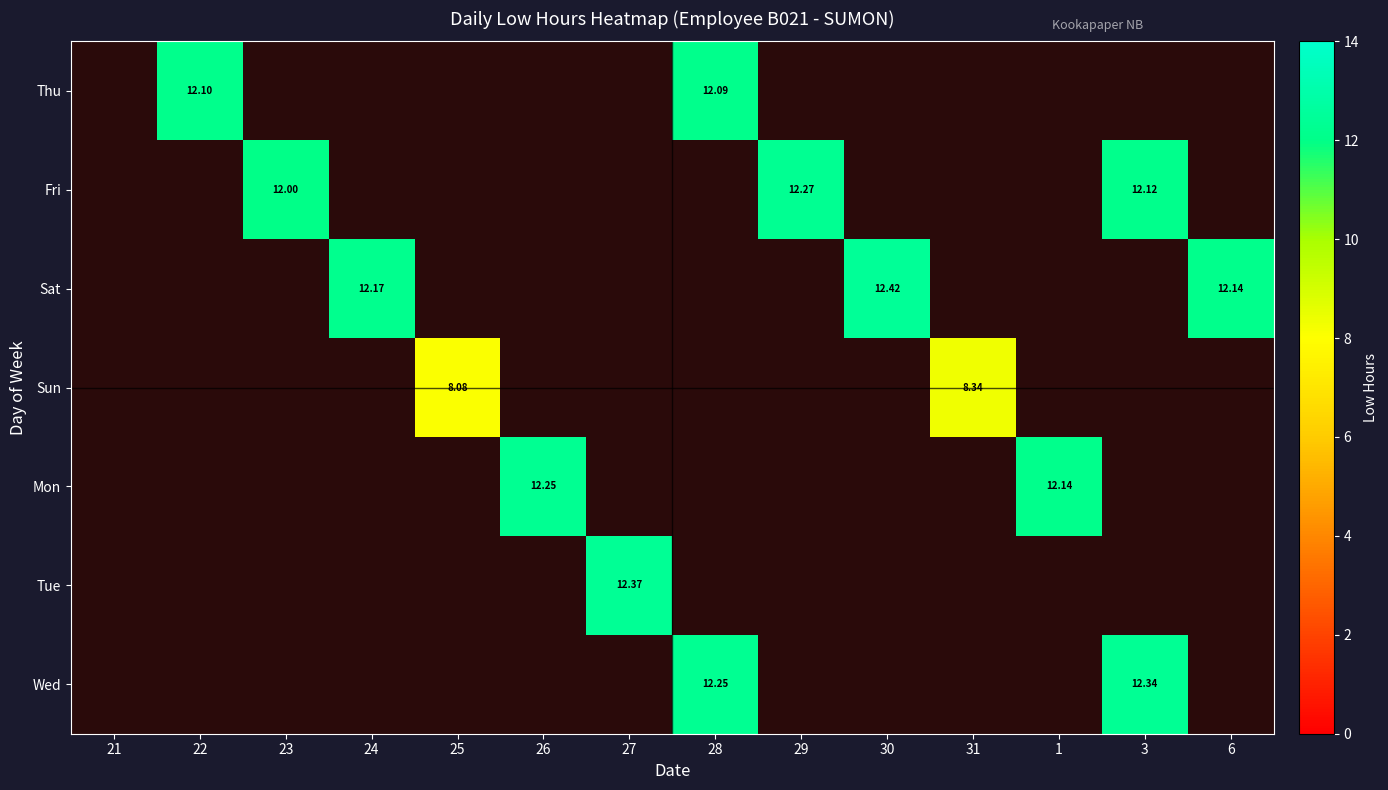

What is the minimum value shown in the chart?

8.1